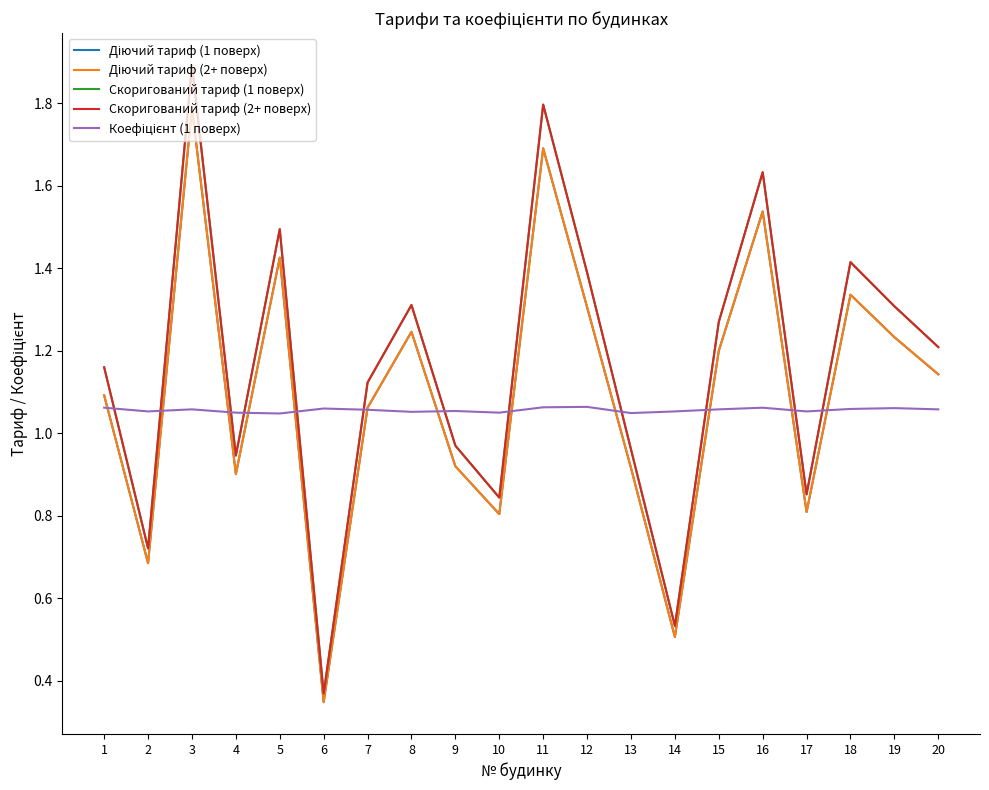

Is this an area chart (filled region under the line)?

No